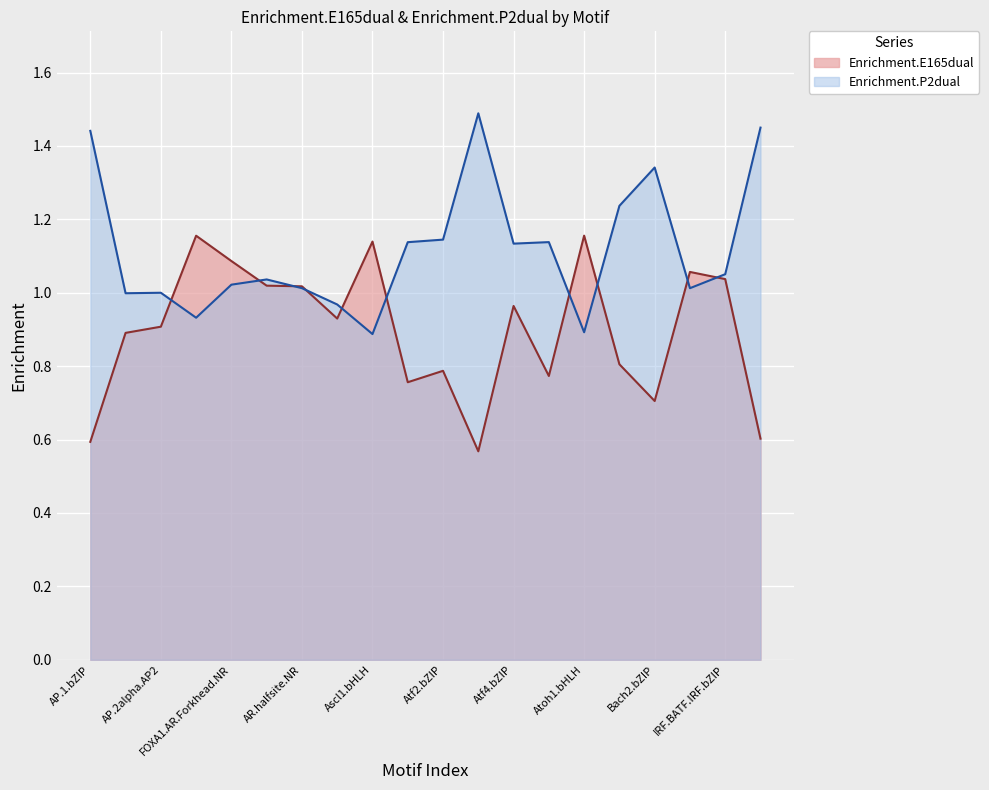

Which series has the largest total across all categories?

Enrichment.P2dual